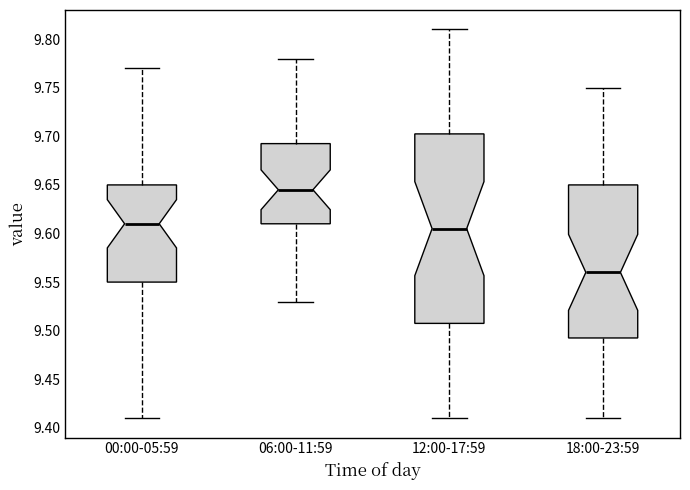

Reading left to right, transcribe this box plot: for each box, give where its median line is, the range the box spans, and where its two whiskers end, as read against the y-axis. The values are not printed on the chart, so give them approximately, as read against the axis.

00:00-05:59: median 9.610, box 9.550 to 9.650, whiskers 9.410 to 9.770
06:00-11:59: median 9.645, box 9.610 to 9.695, whiskers 9.530 to 9.780
12:00-17:59: median 9.605, box 9.510 to 9.705, whiskers 9.410 to 9.810
18:00-23:59: median 9.560, box 9.495 to 9.650, whiskers 9.410 to 9.750